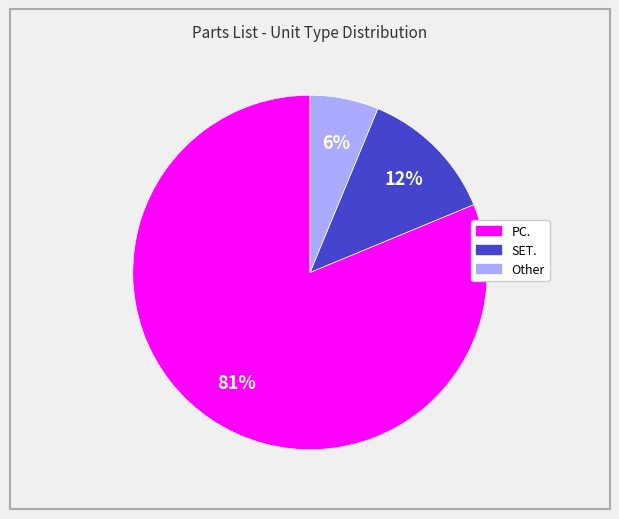

To the nearest percent, what percentage of the pie is Other?

6%